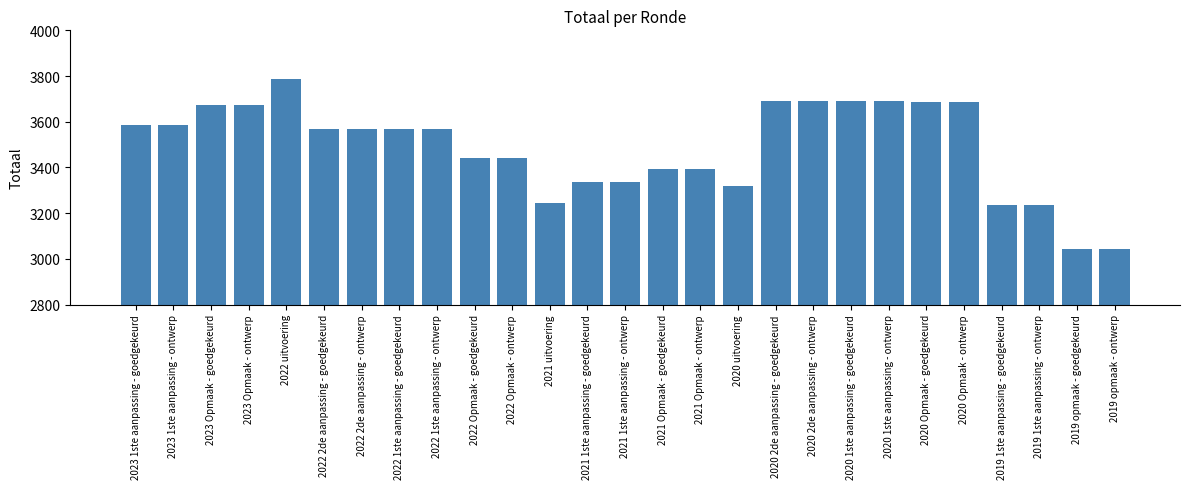

What is the label of the 2nd bar from the right?

2019 opmaak - goedgekeurd